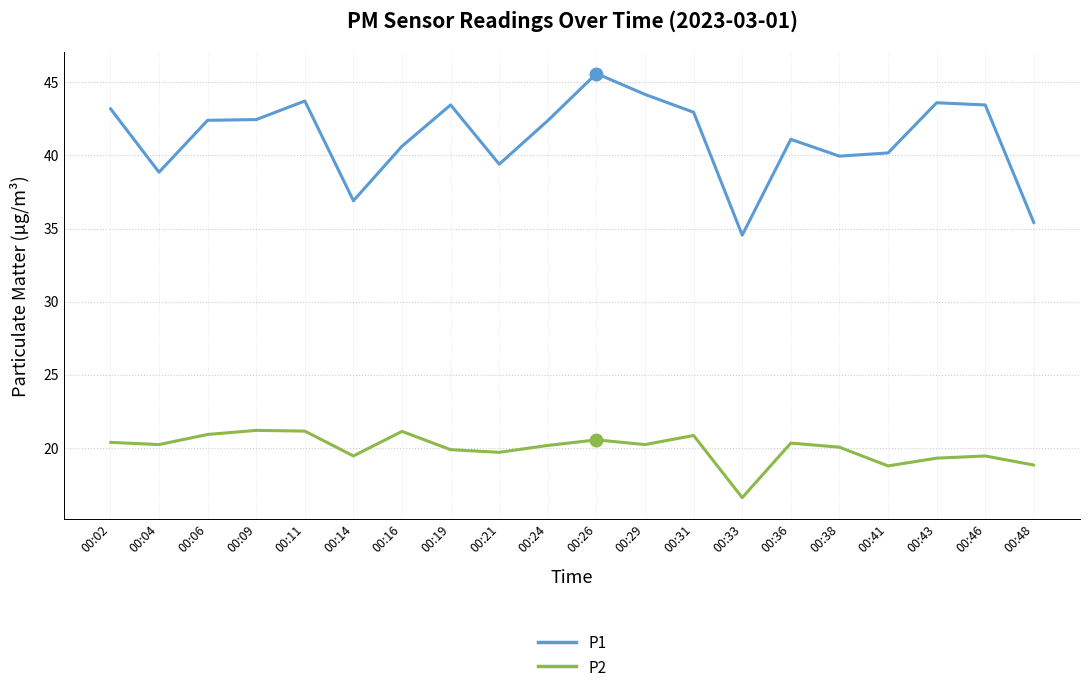

At which label does P2 first exceed 20?

00:02